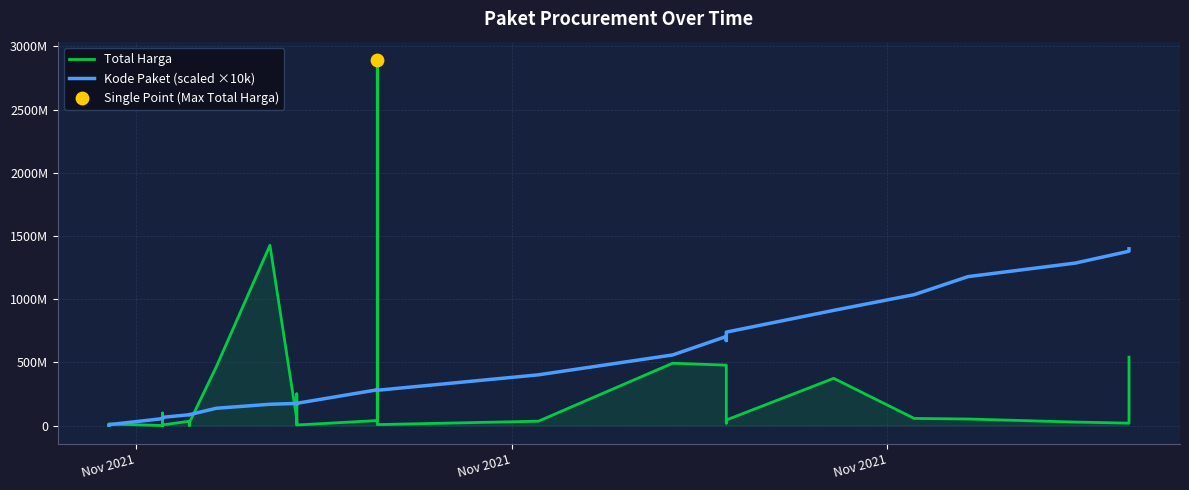

Is the value of Kode Paket (scaled ×10k) at 25 greater than the value of Total Harga at 31?

Yes